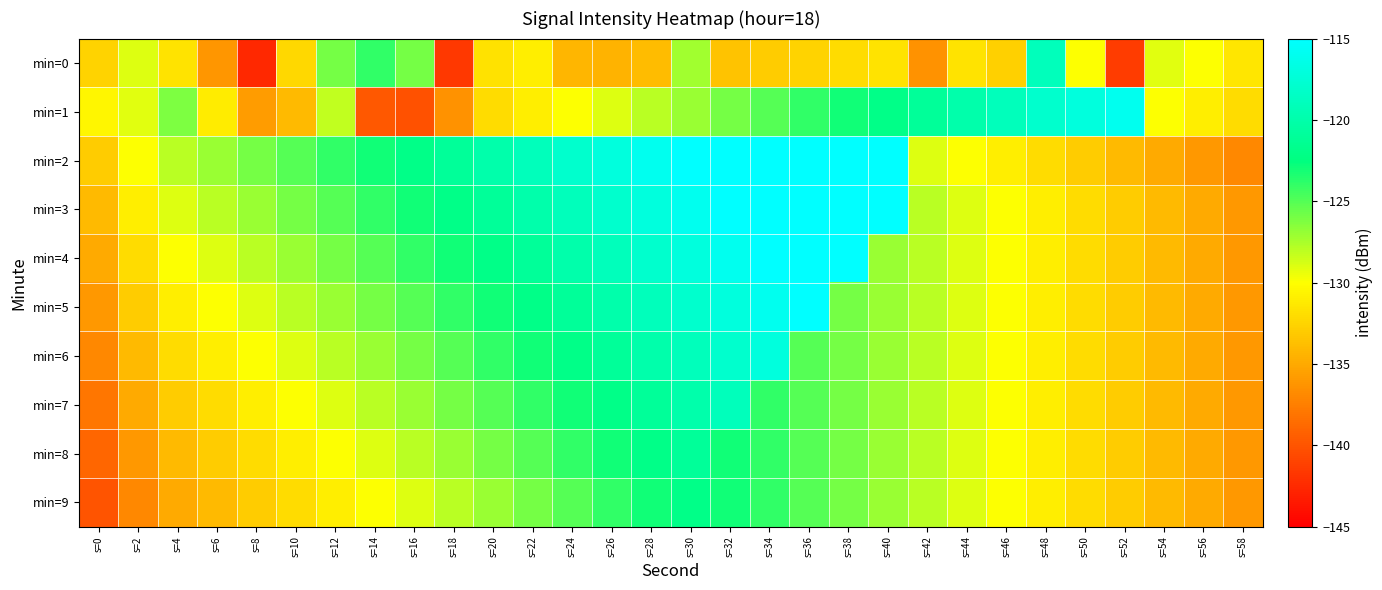

What is the minimum value shown in the chart?

-142.6